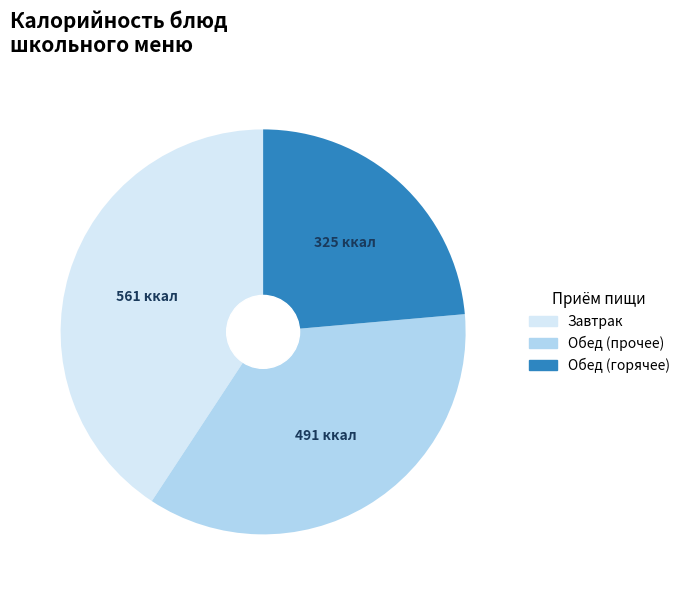

Is there a majority slice in this chart?

No